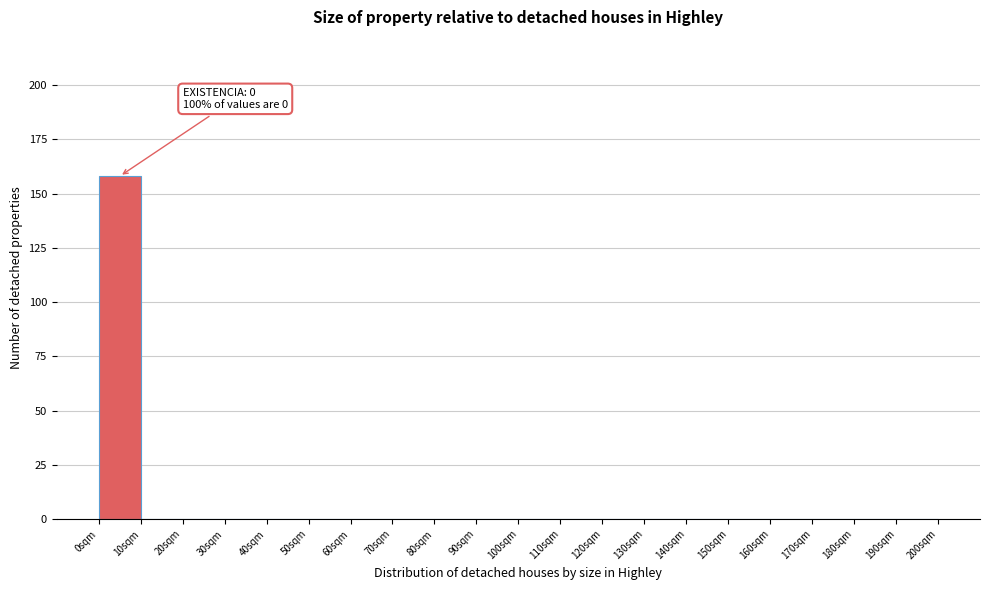

Over which range of the x-axis is the bar tallest?

0 to 10